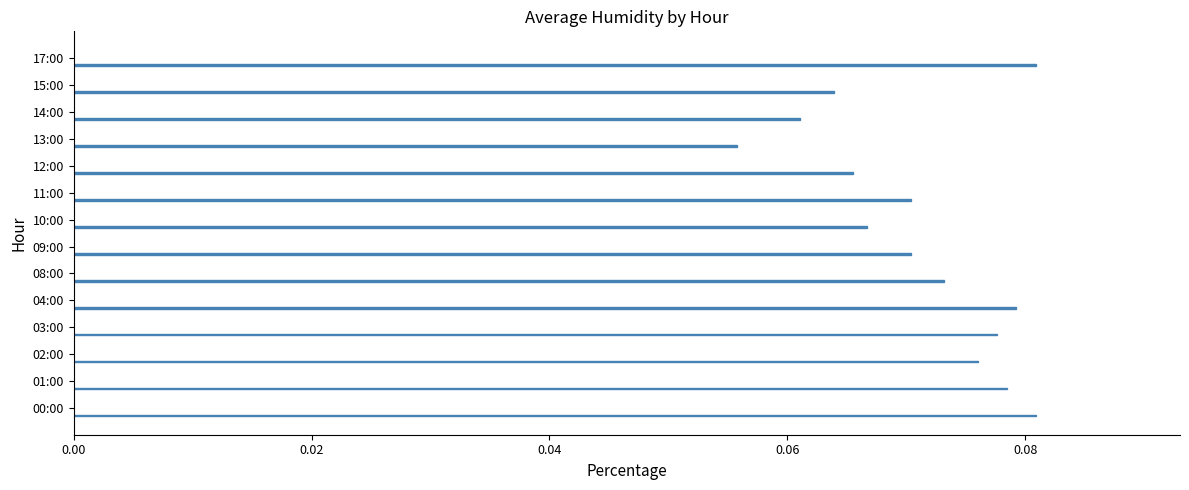

What is the sum of all values?

1.0